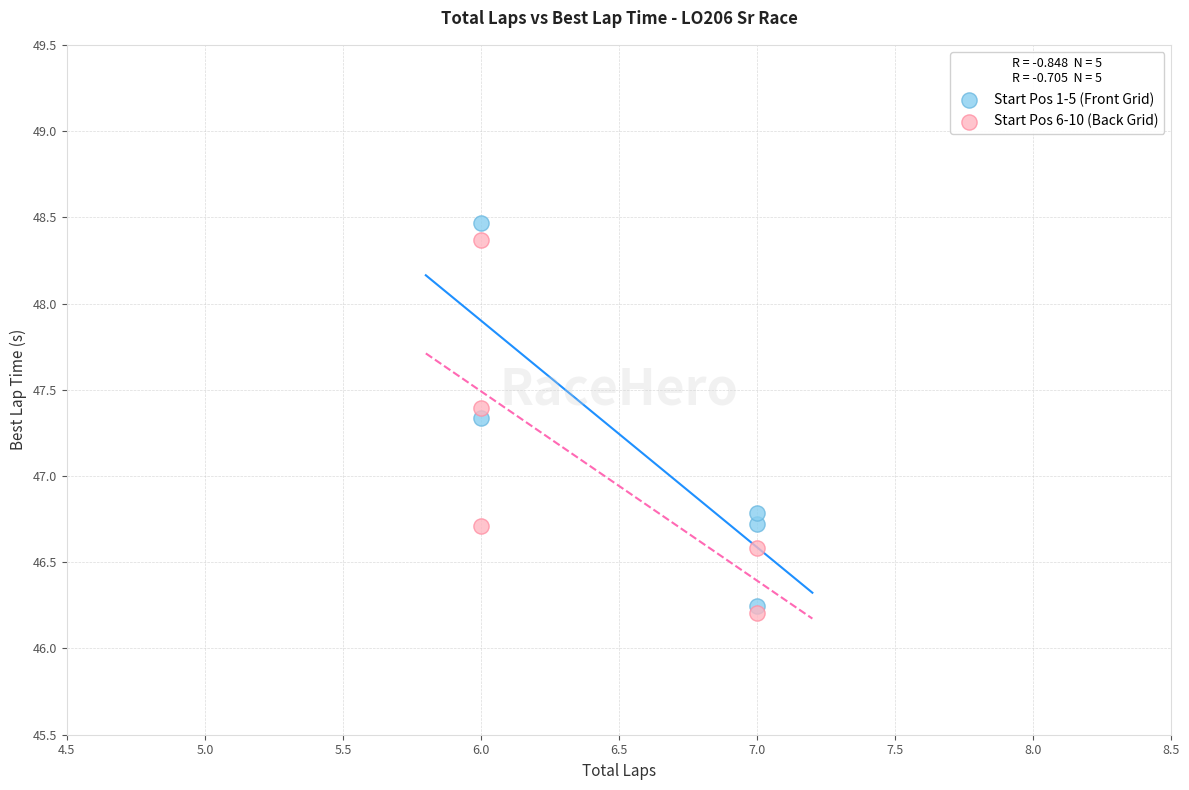

Which series has the largest Y range (max minus min)?

Start Pos 1-5 (Front Grid)